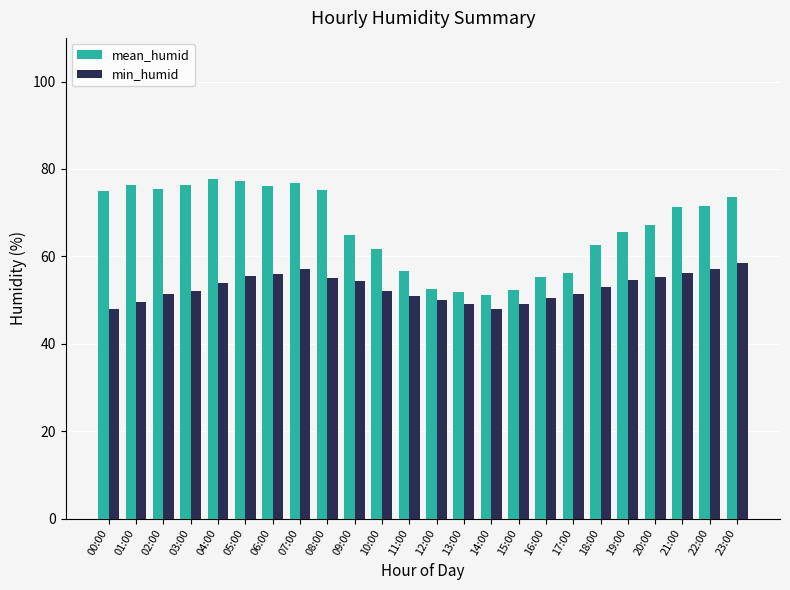

What value does the mean_humid series have at 01:00?

76.4